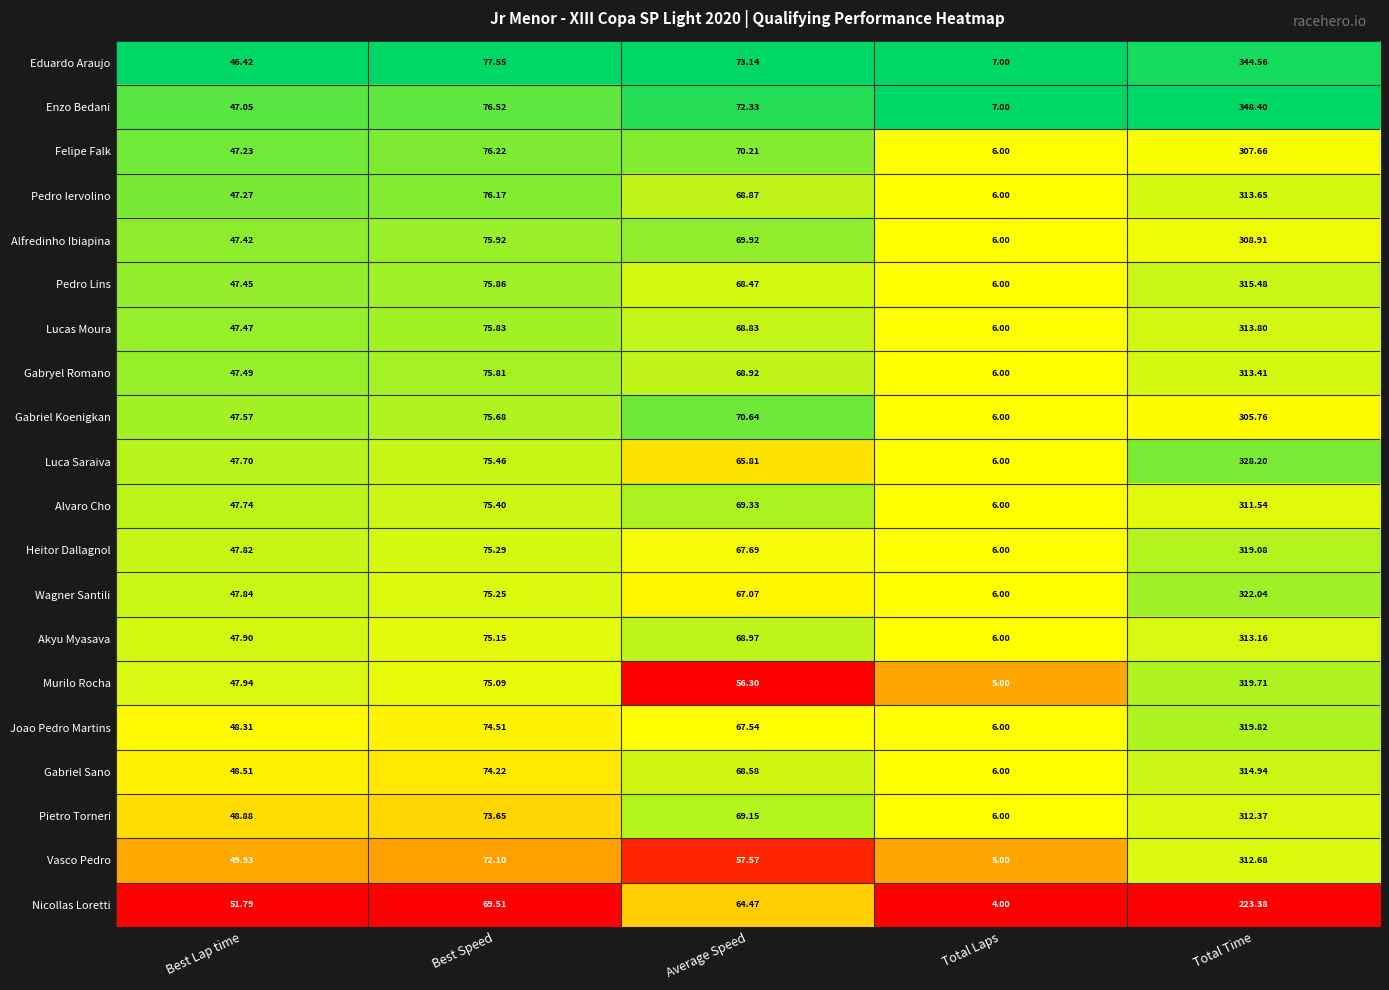

Between Best Speed and Total Laps, which series saw the biggest shift?

Eduardo Araujo